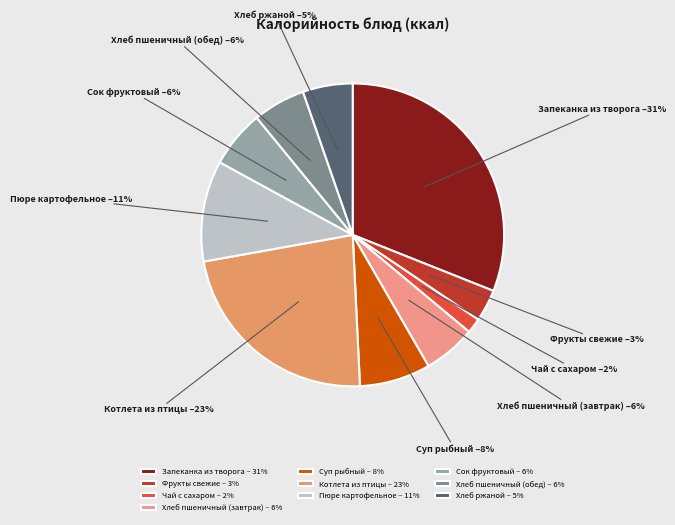

How many slices are in this pie chart?

10